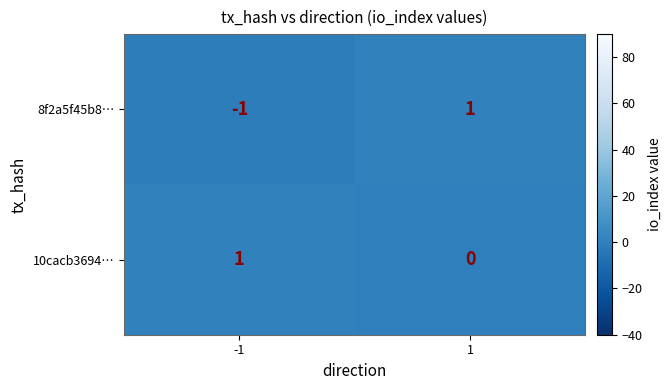

Between -1 and 1, which series saw the biggest shift?

8f2a5f45b8…